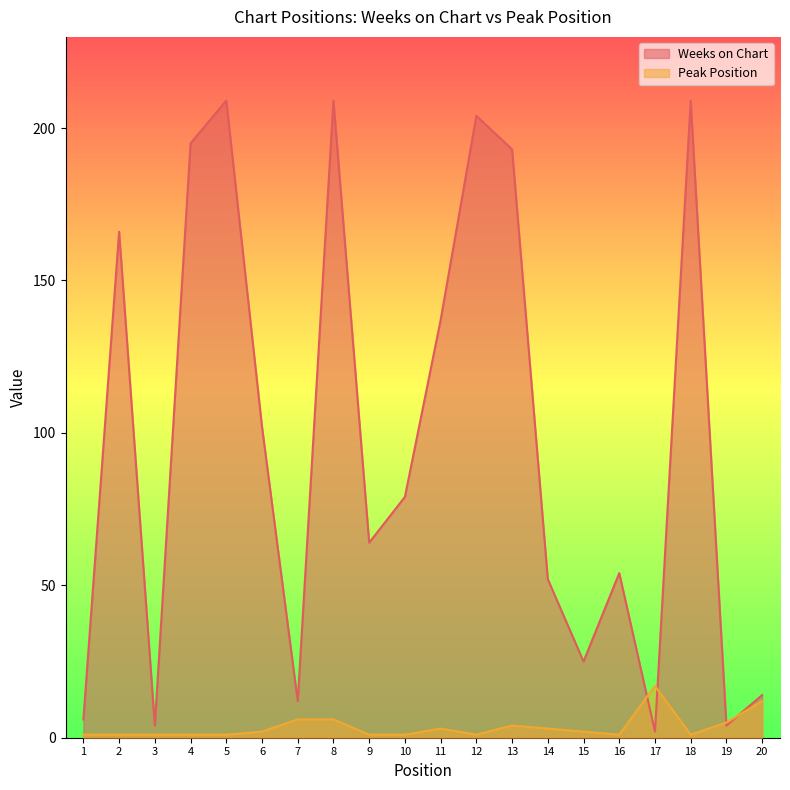

Rank the series by their average value, from lowest to highest.

Peak Position, Weeks on Chart